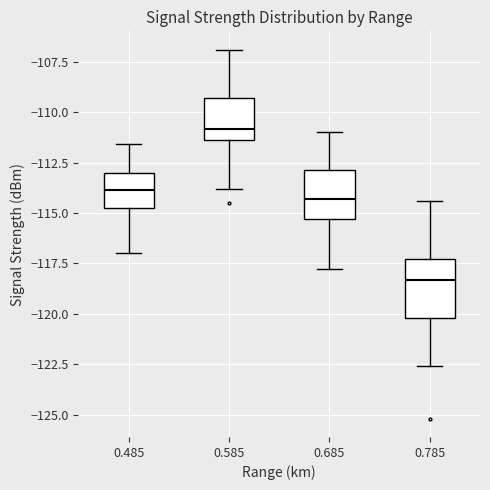

Which box has the lowest median line?

0.785